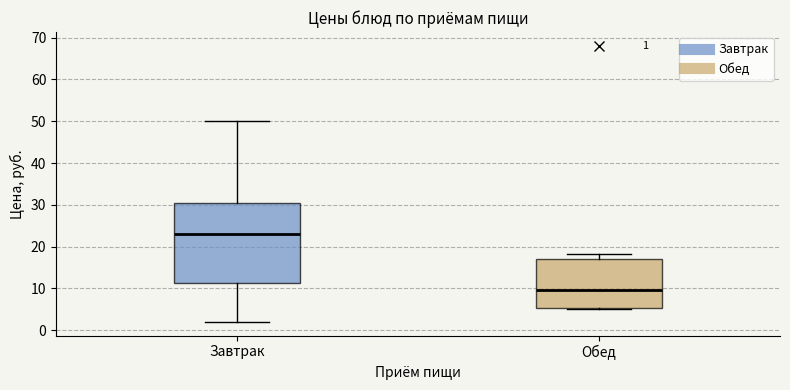

Which box has the lowest median line?

Обед